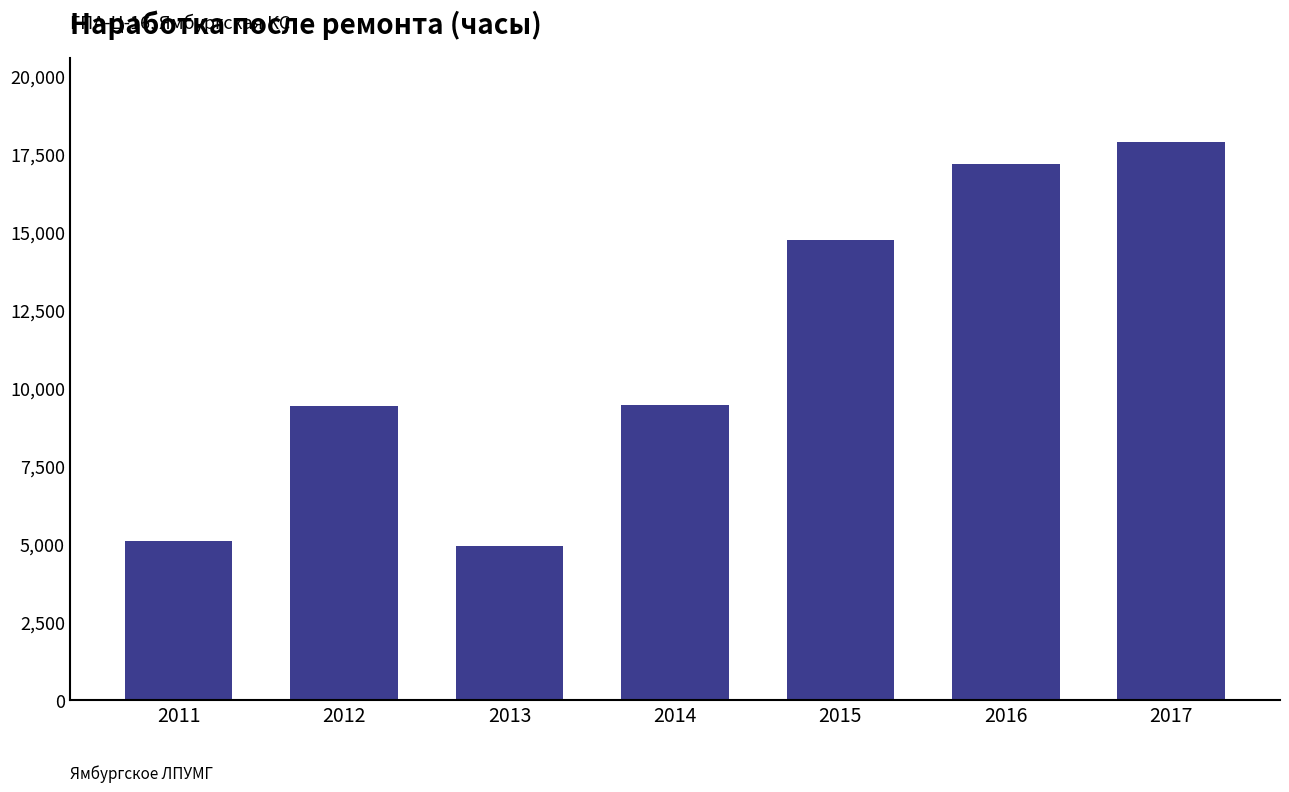

At which label is the value closest to 11418?

2014